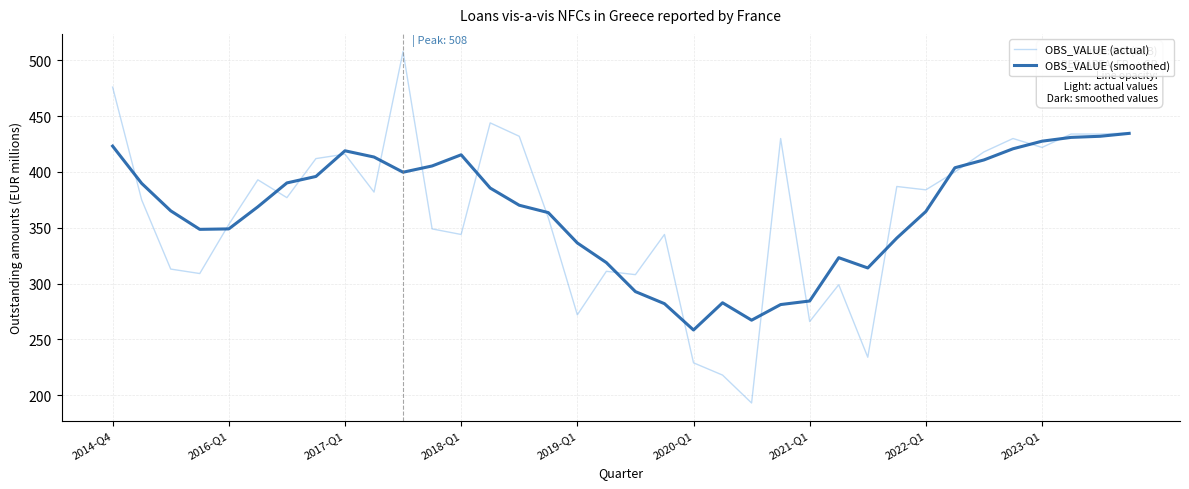

List the series in order of their peak value, lowest first.

OBS_VALUE (smoothed), OBS_VALUE (actual)